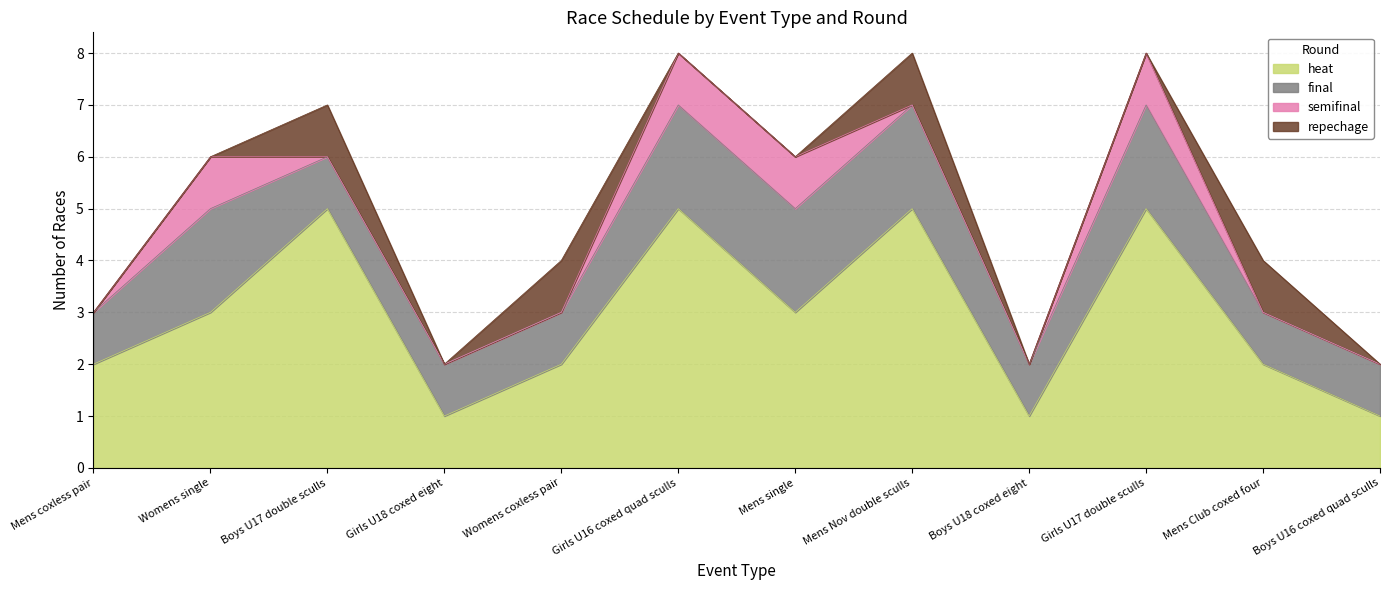

At which category is the sum across all series the highest?

Girls U16 coxed quad sculls